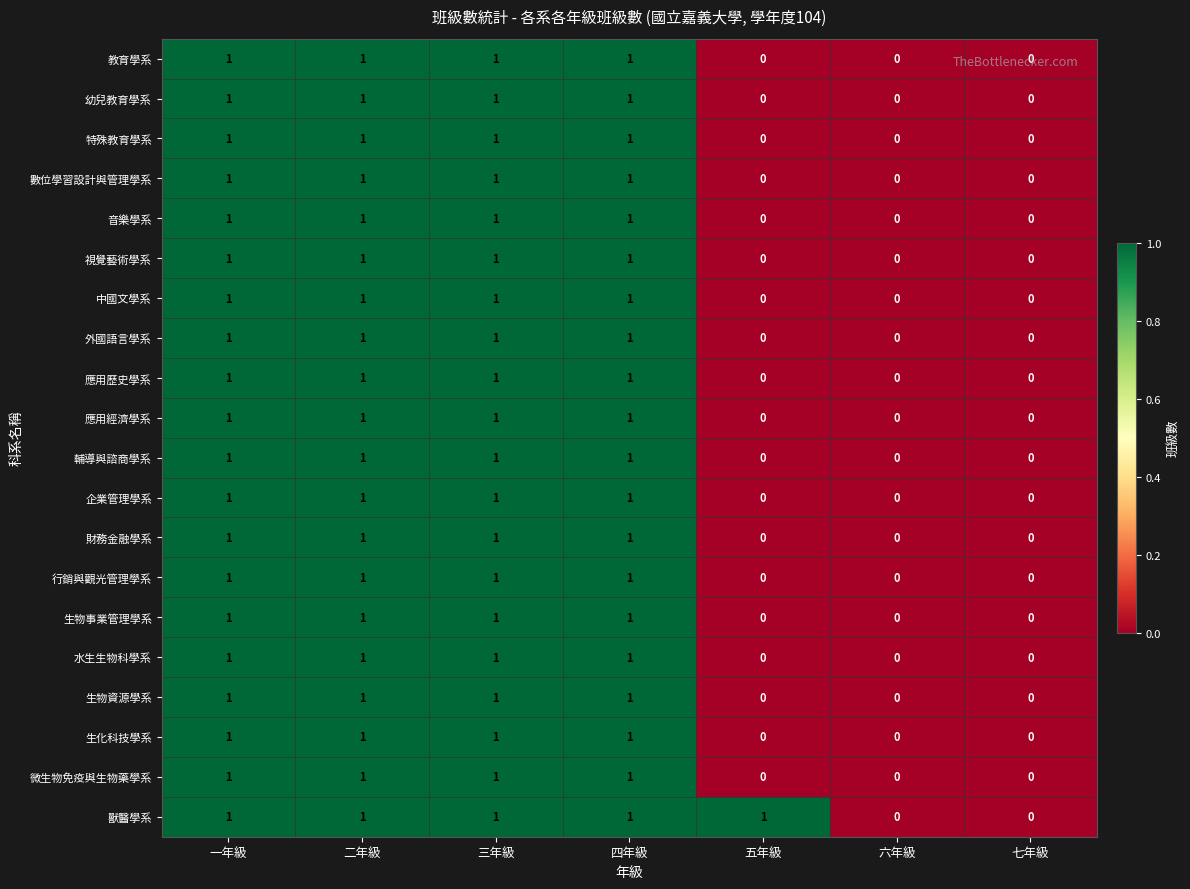

Count the number of categories in the chart.

7